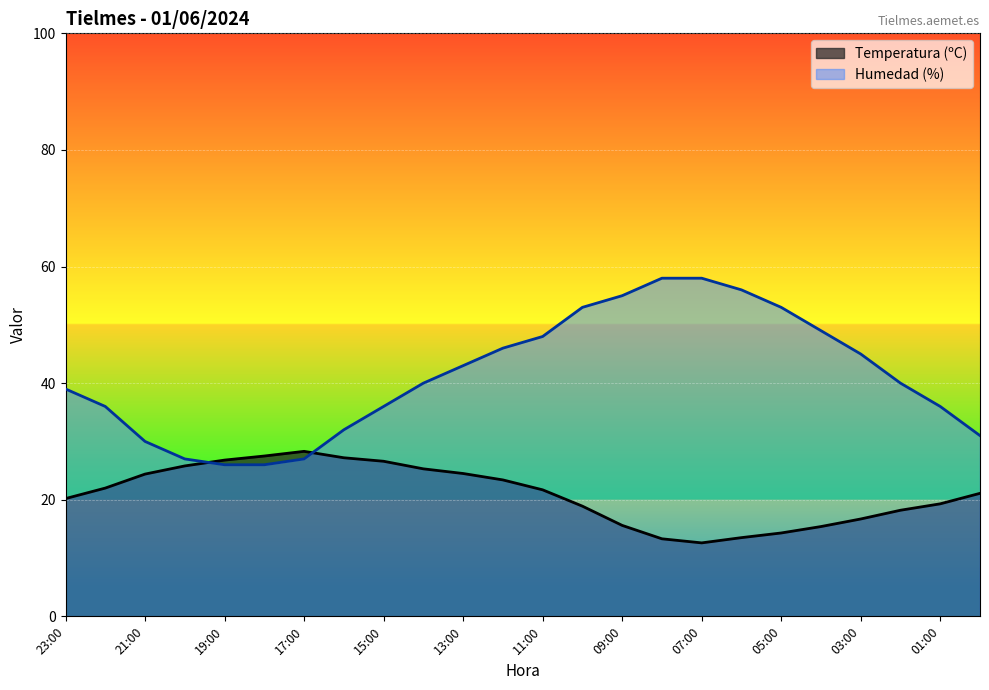

Count the number of data series in this chart.

2